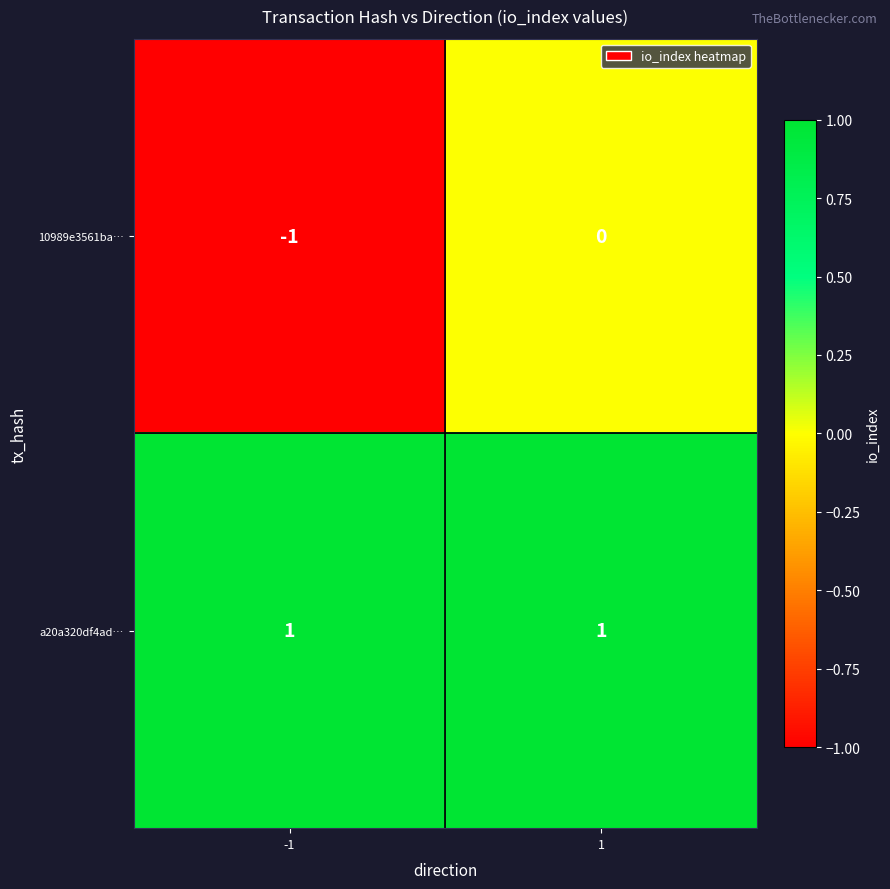

Rank the series by their maximum value, from lowest to highest.

10989e3561ba…, a20a320df4ad…